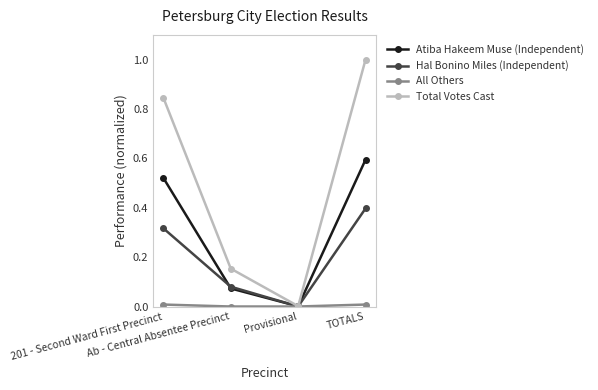

True or false: Total Votes Cast has a value of 0.0 at Provisional.

True